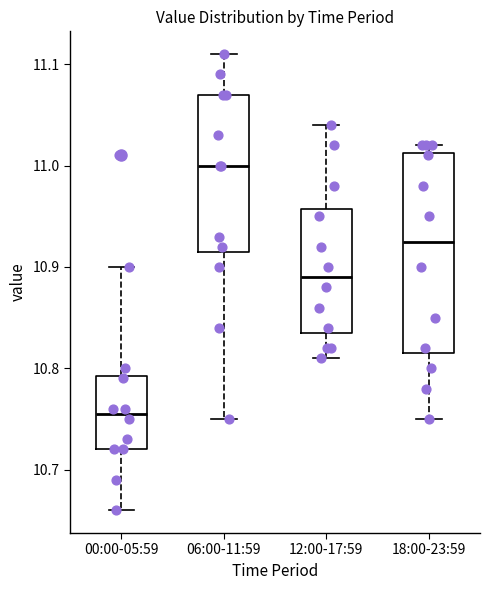

Where does the lower whisker of the box for 06:00-11:59 end on the y-axis? The values are not printed on the chart, so give them approximately, as read against the axis.

10.75